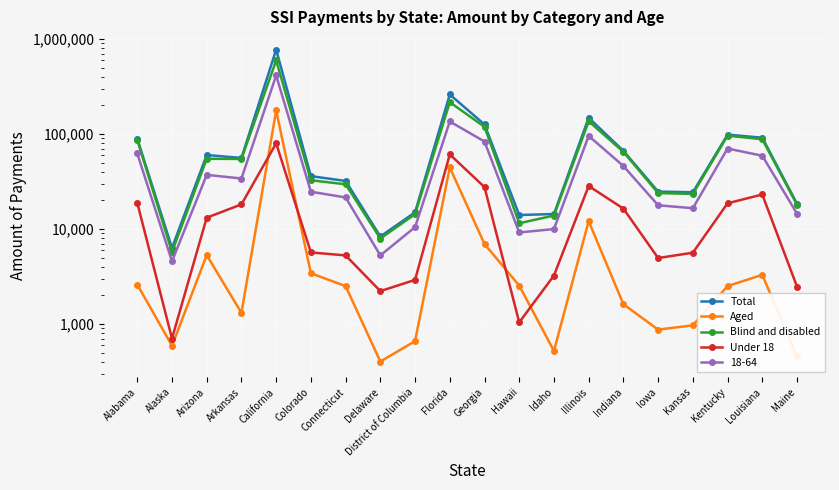

What is the average value of the Total series?

98065